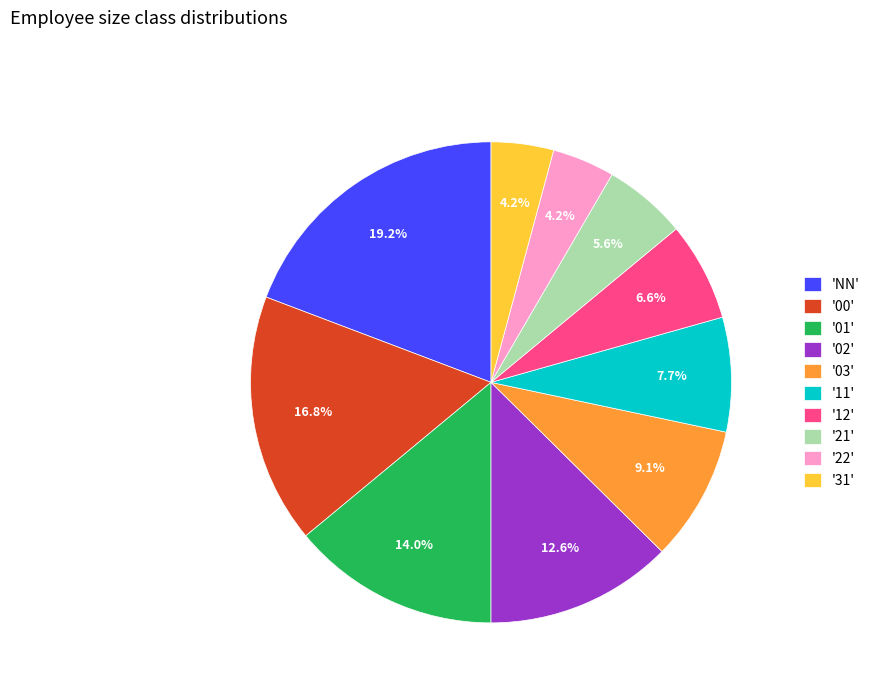

What is the largest slice in the pie chart?

'NN'